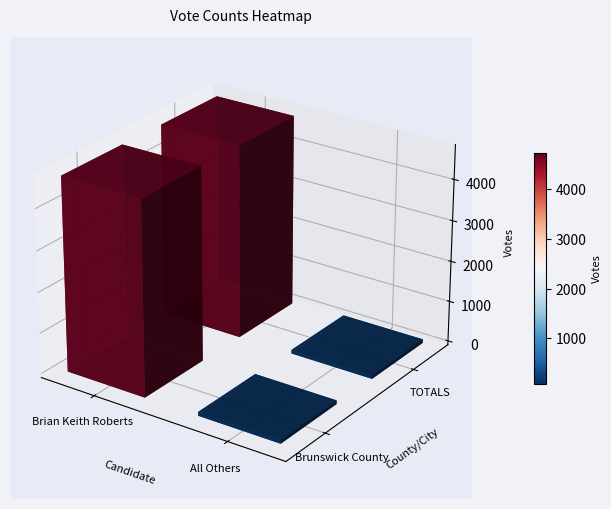

Reading left to right, extract all data points from this chart.

Brunswick County: 4733	91
TOTALS: 4733	91